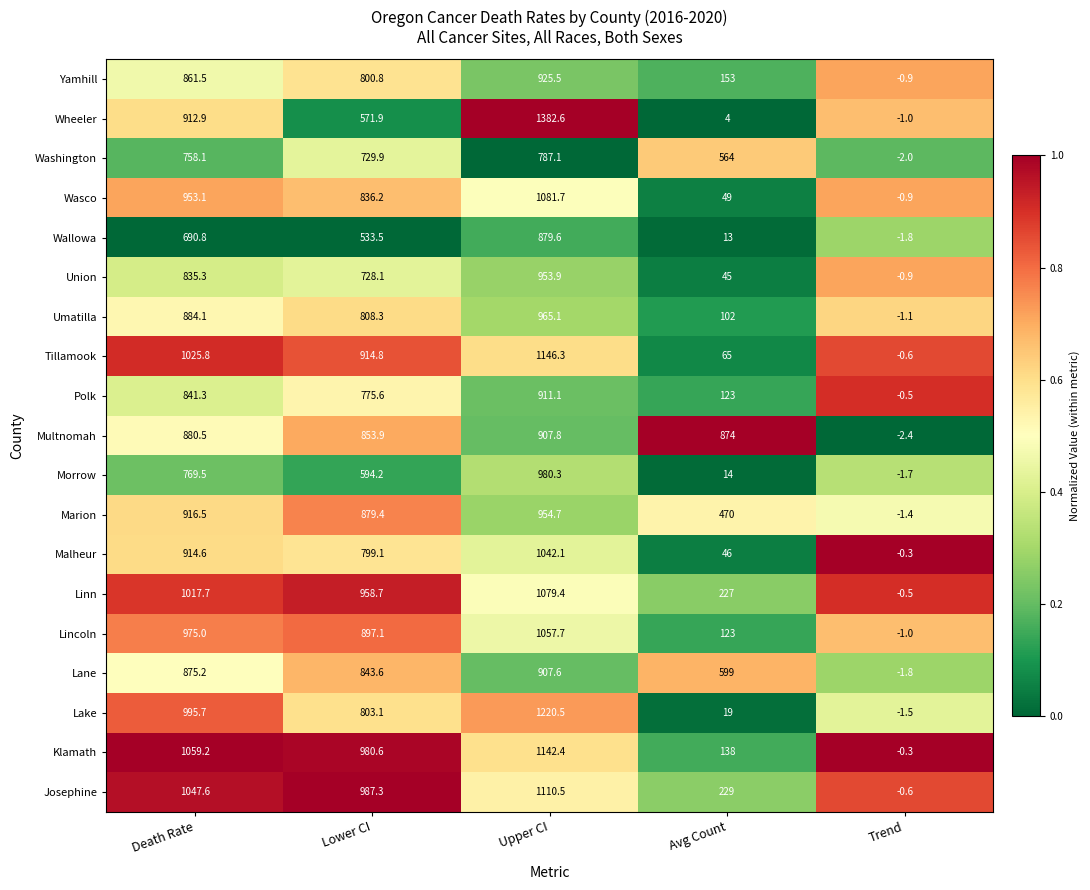

Where is Wallowa nearest to the value 438?

Lower CI